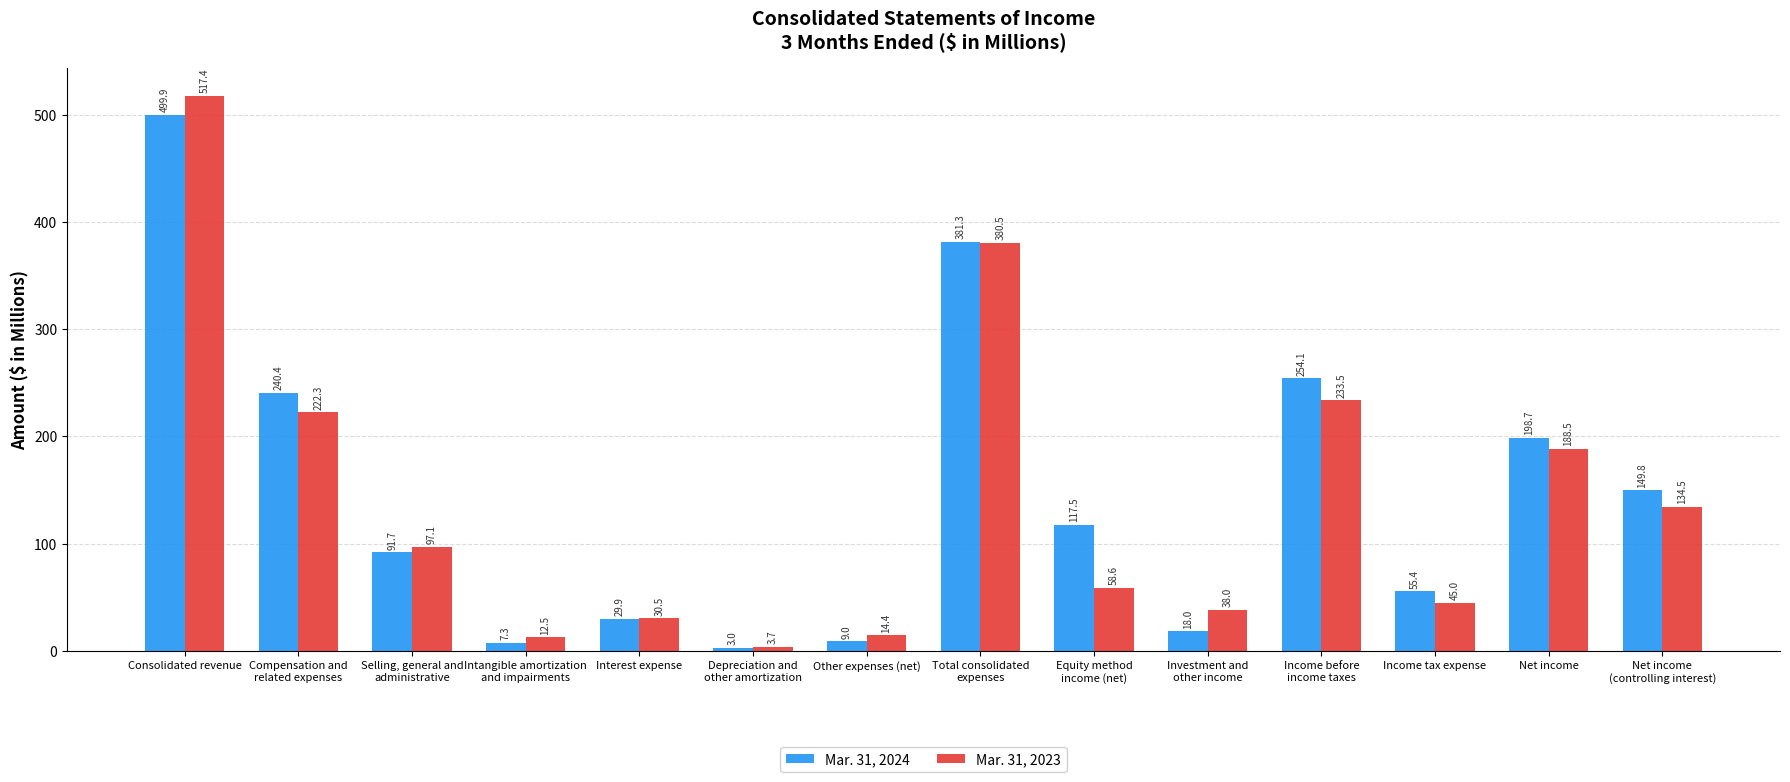

Where does the Mar. 31, 2023 series first go above 97?

Consolidated revenue